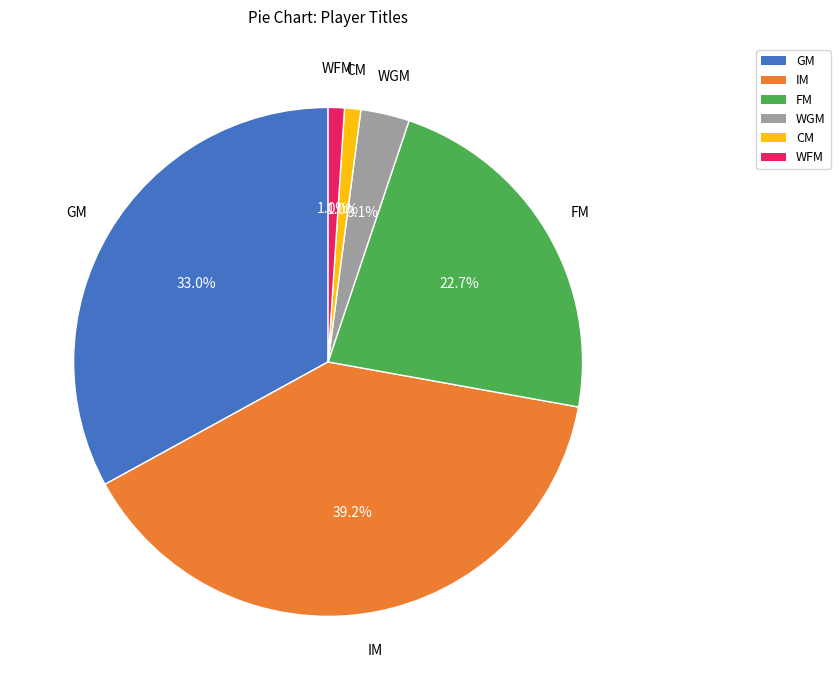

To the nearest percent, what is the difference between the largest and smallest slice percentages?

38%